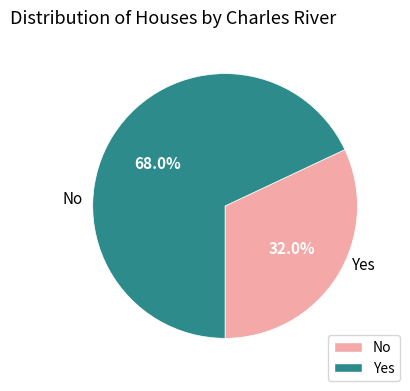

Is there a majority slice in this chart?

Yes